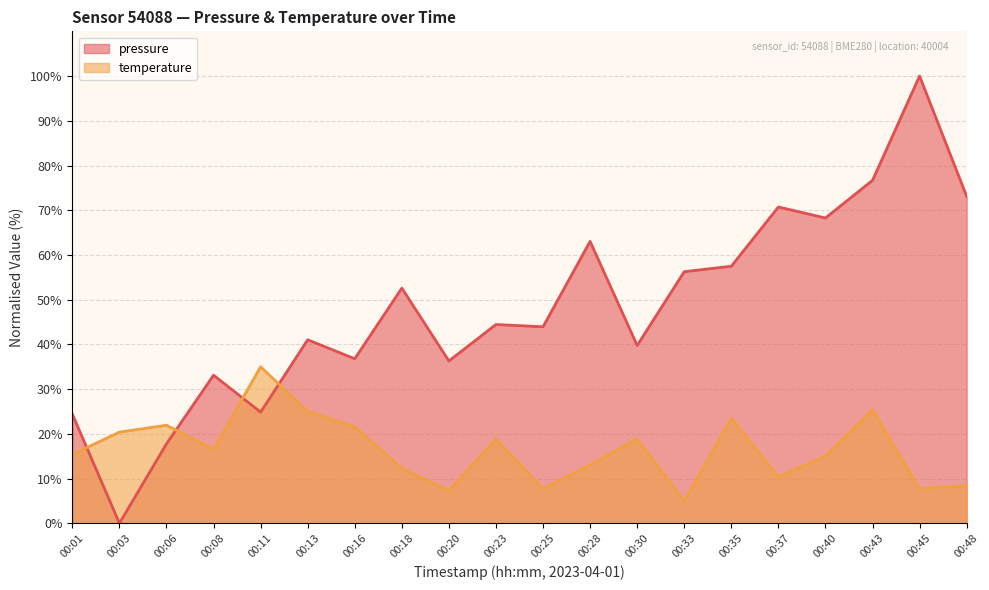

How many values in the pressure series exceed 44?

10